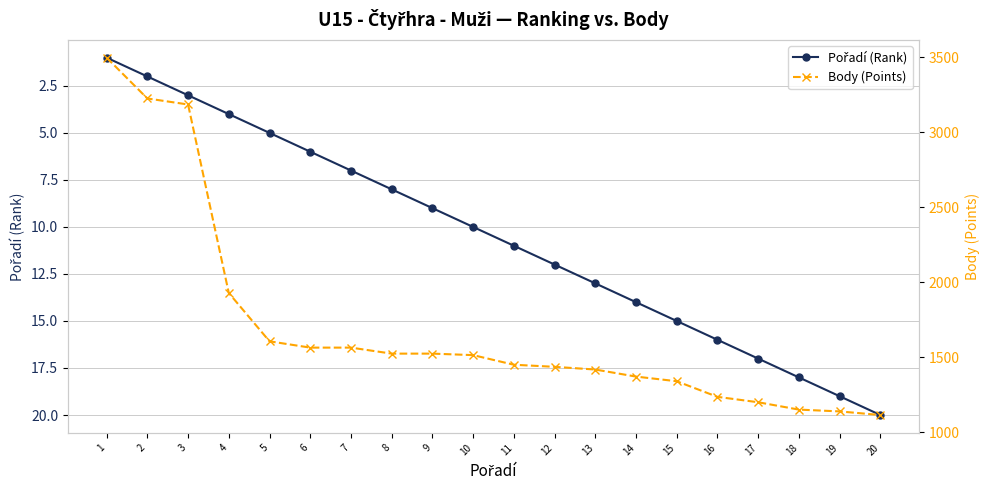

Is the value of Pořadí (Rank) at 12 greater than the value of Body (Points) at 7?

No